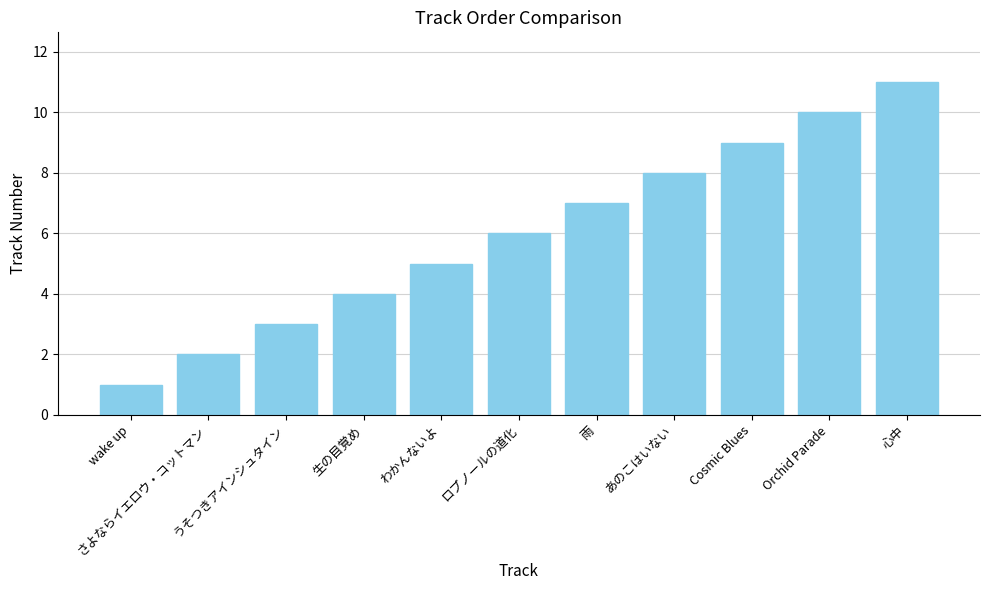

How many bars are there in total?

11